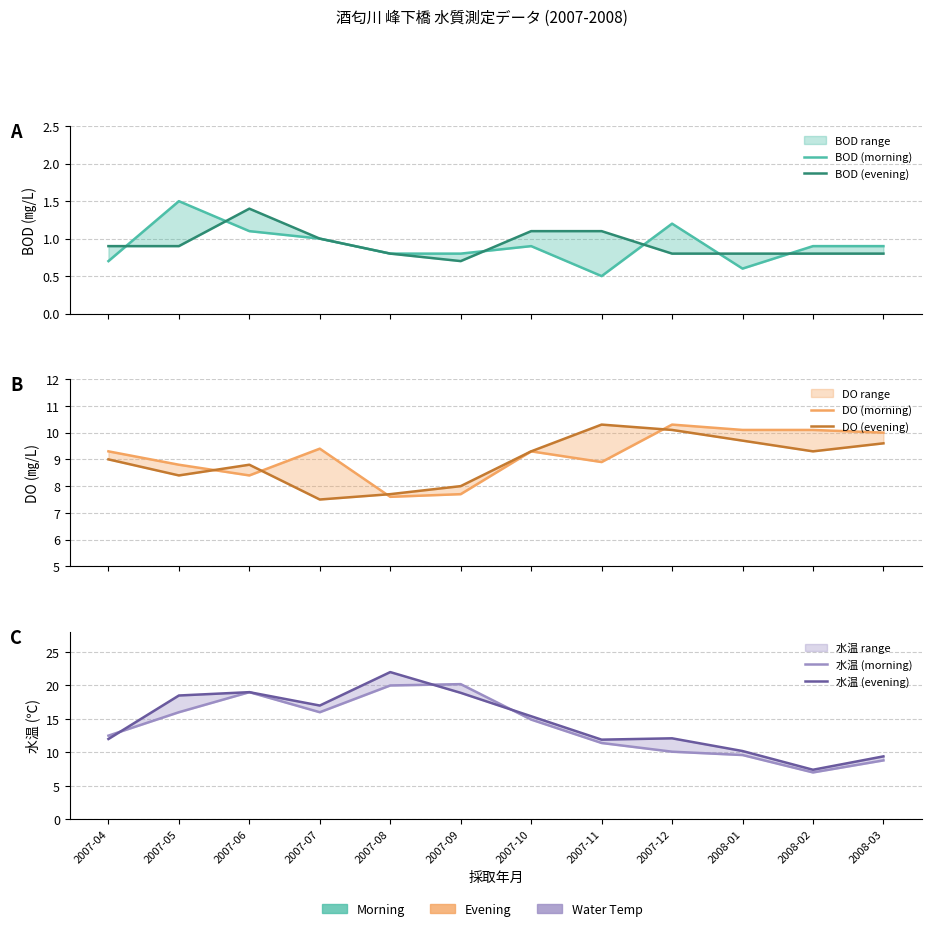

At which label is BOD (evening) closest to 1?

2007-07